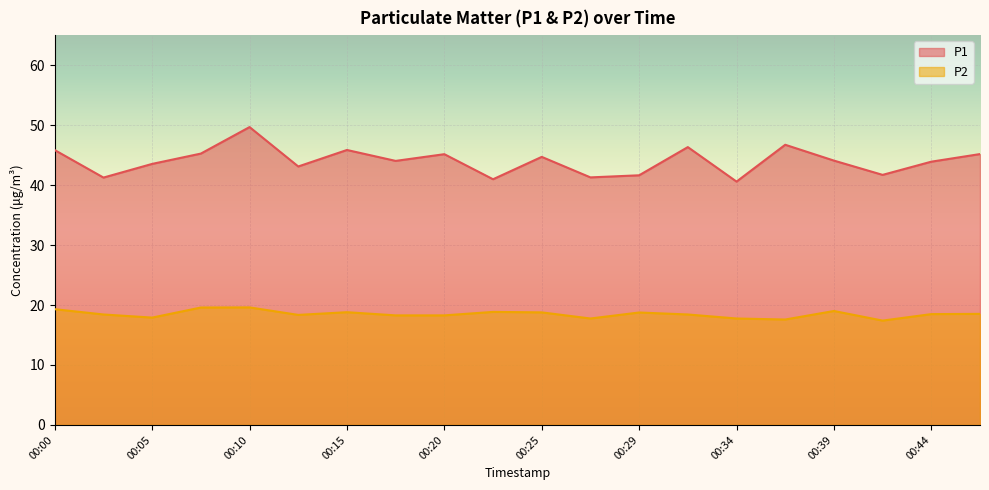

Rank the series by their average value, from lowest to highest.

P2, P1